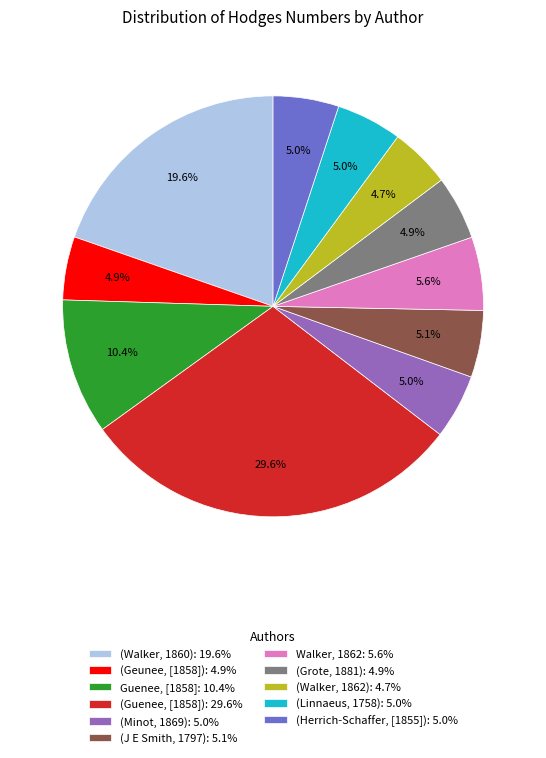

What is the largest slice in the pie chart?

(Guenee, [1858]): 29.6%